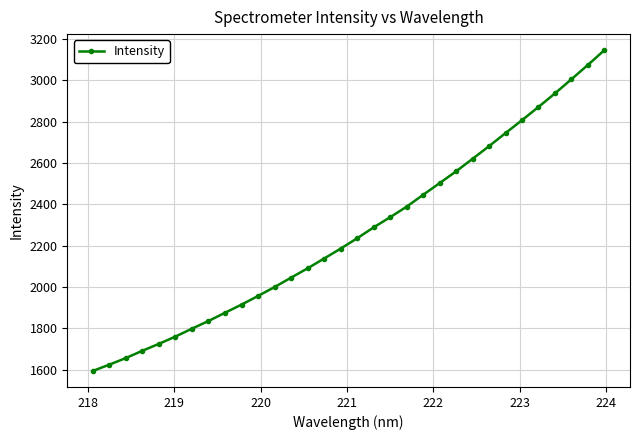

What is the smallest value displayed?

1594.5